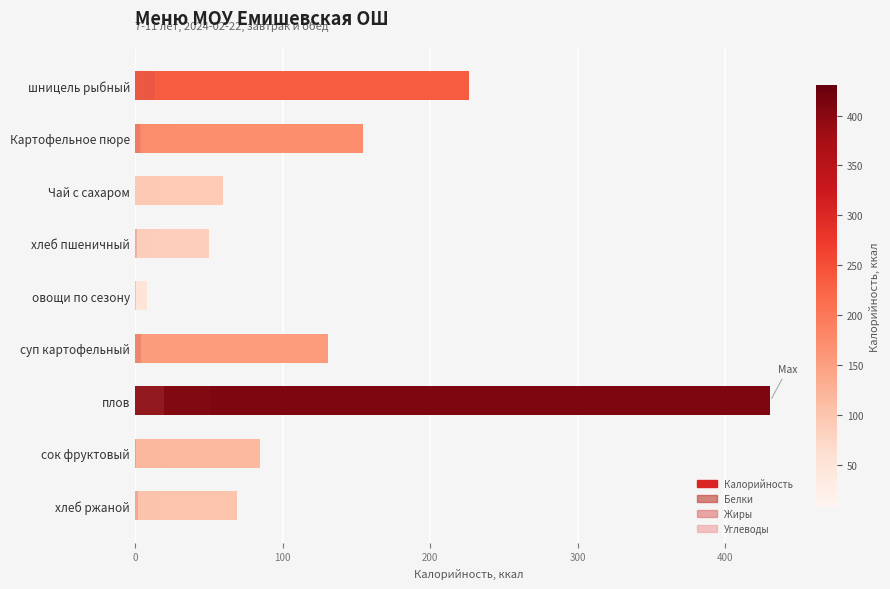

Between овощи по сезону and хлеб ржаной, which series saw the biggest shift?

Калорийность